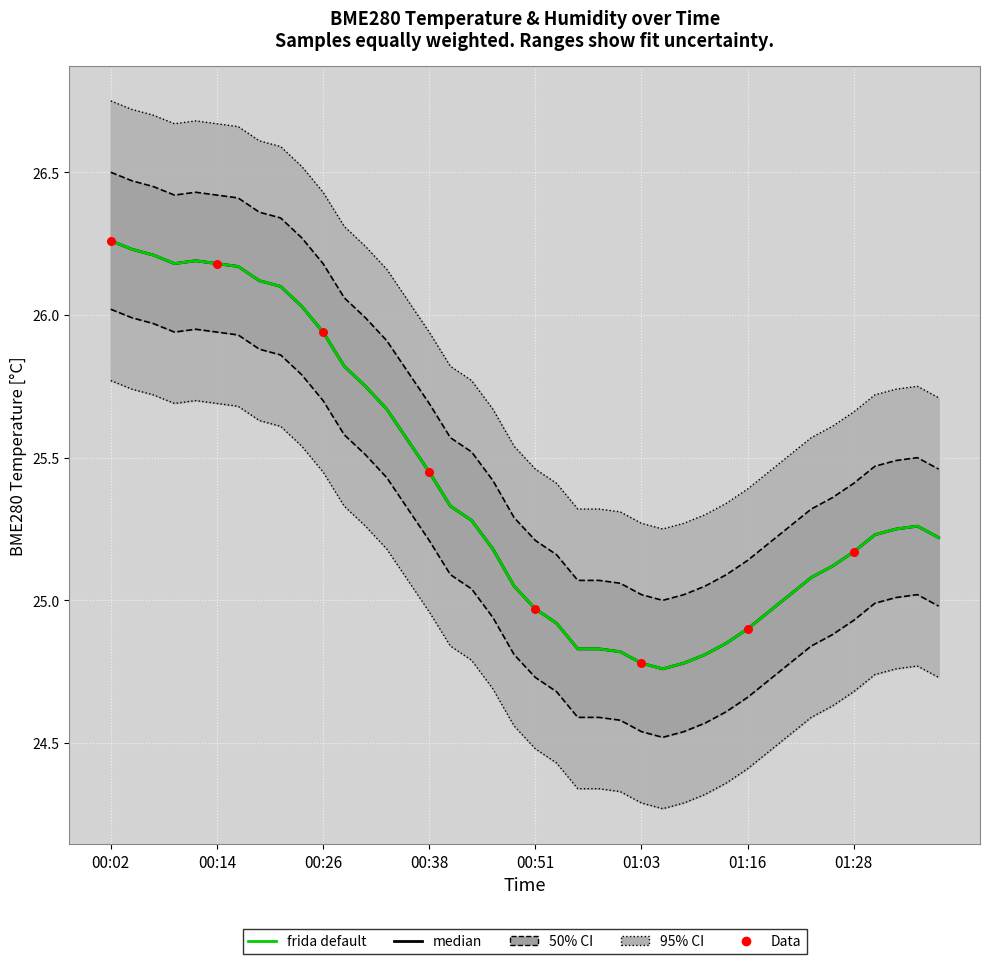

What is the change in value from 00:19 to 01:23?

-1.0